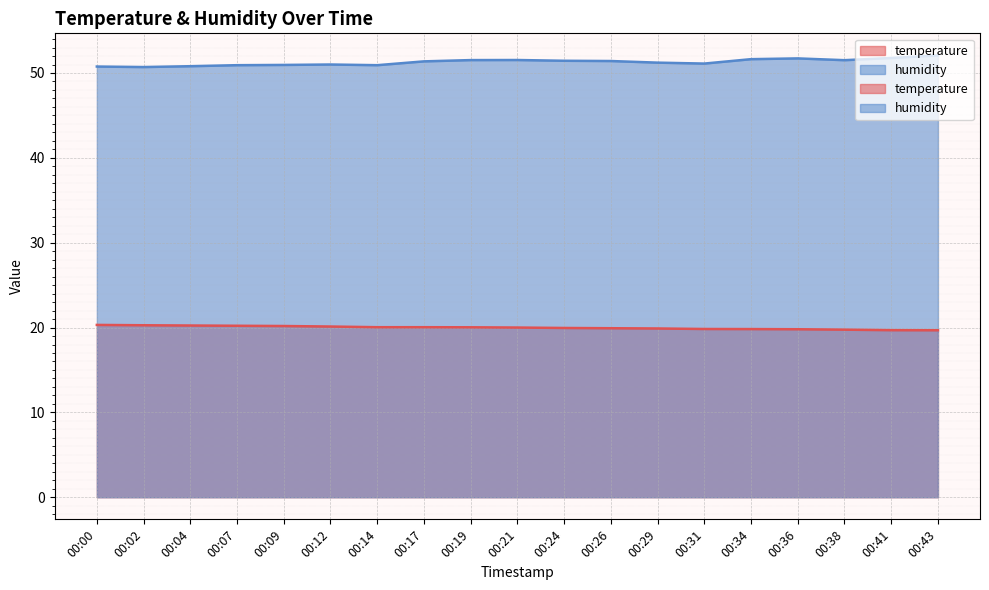

The temperature series shows 28.7 at 00:17. True or false?

False